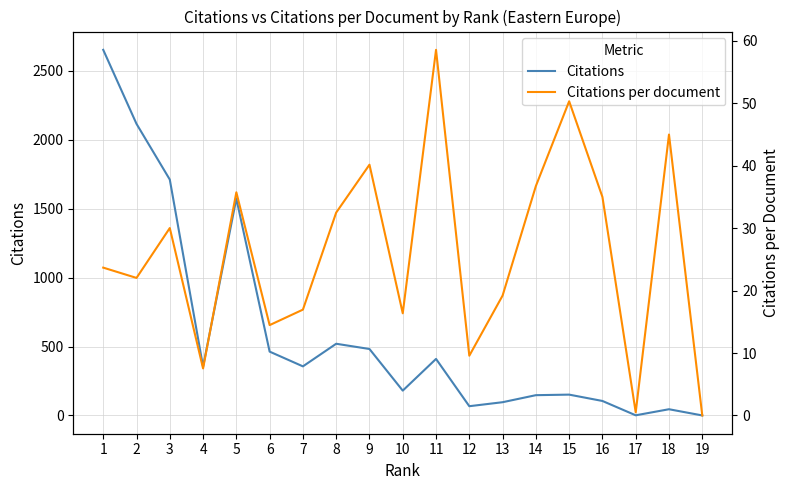

What are all the series names shown in the legend?

Citations, Citations per document